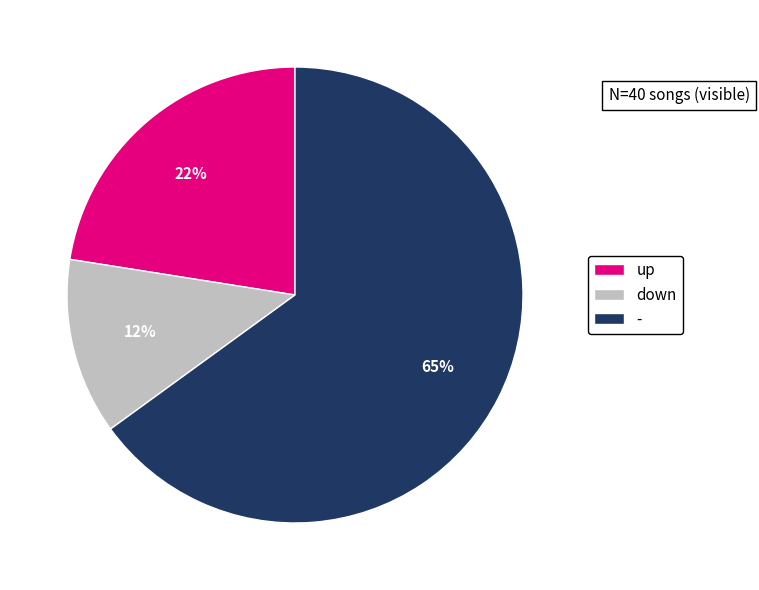

Combined, do up and - account for over 50%?

Yes